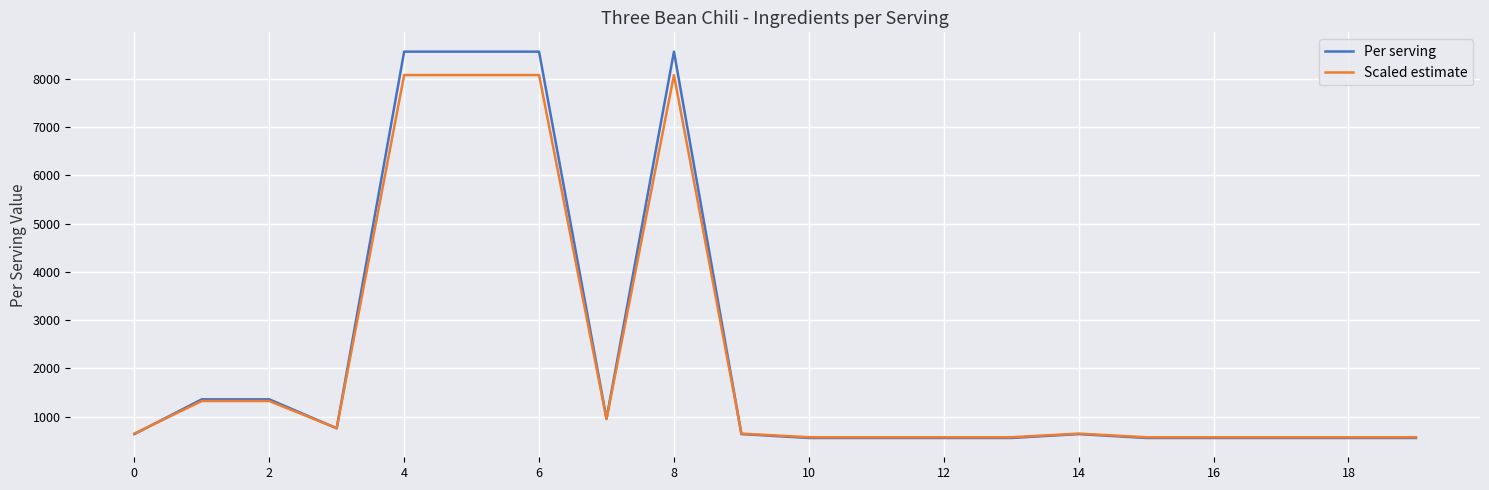

Rank the series by their maximum value, from lowest to highest.

Scaled estimate, Per serving